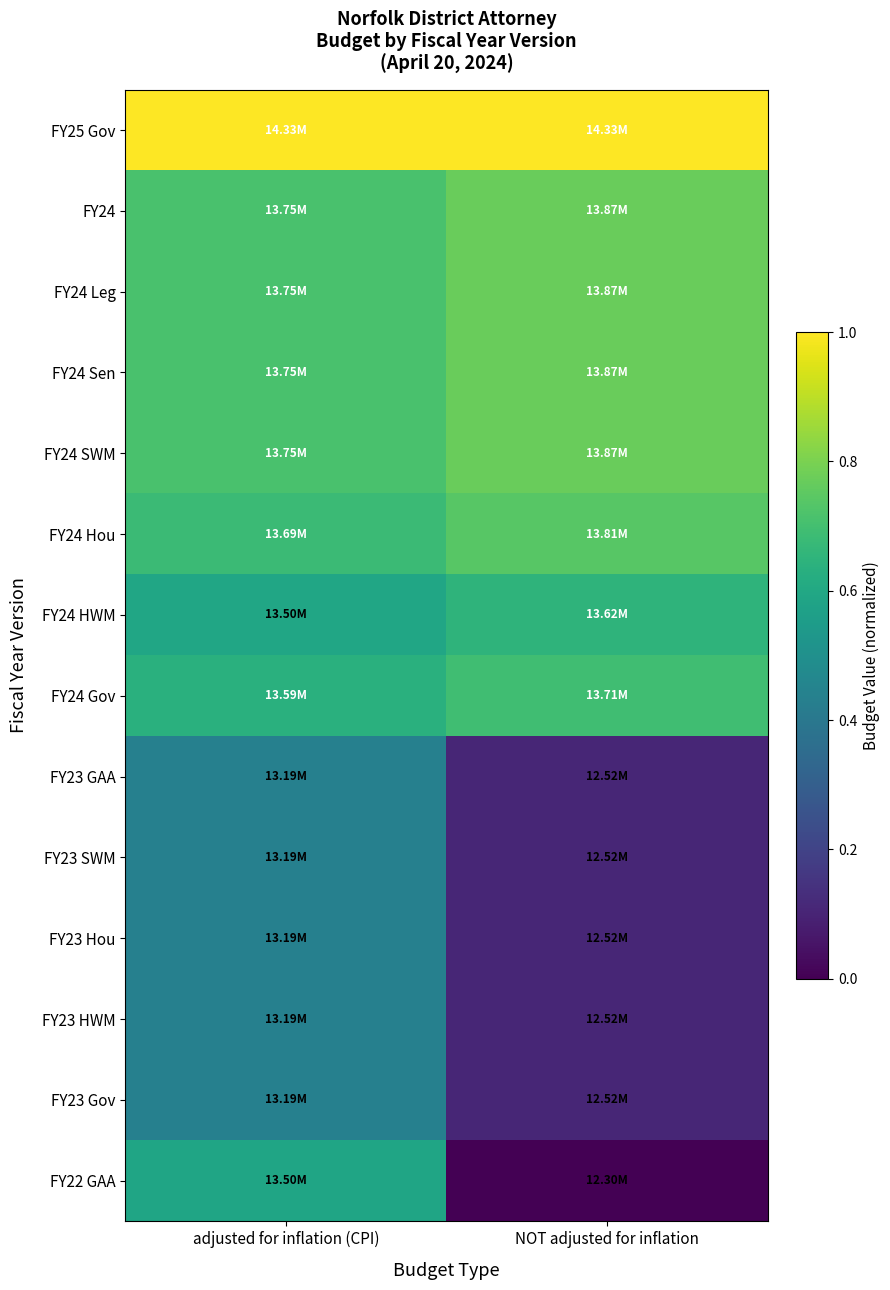

At how many categories does at least one series exceed 0?

2